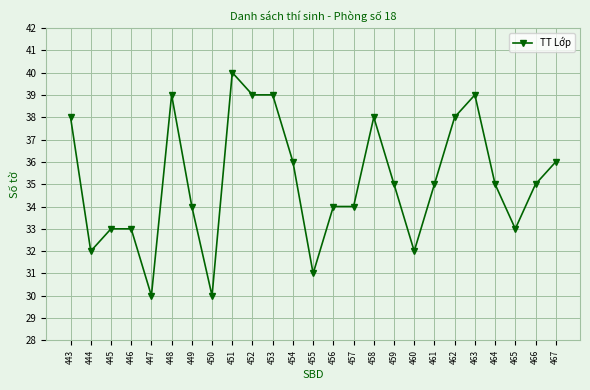

What is the change in value from 451 to 467?

-4